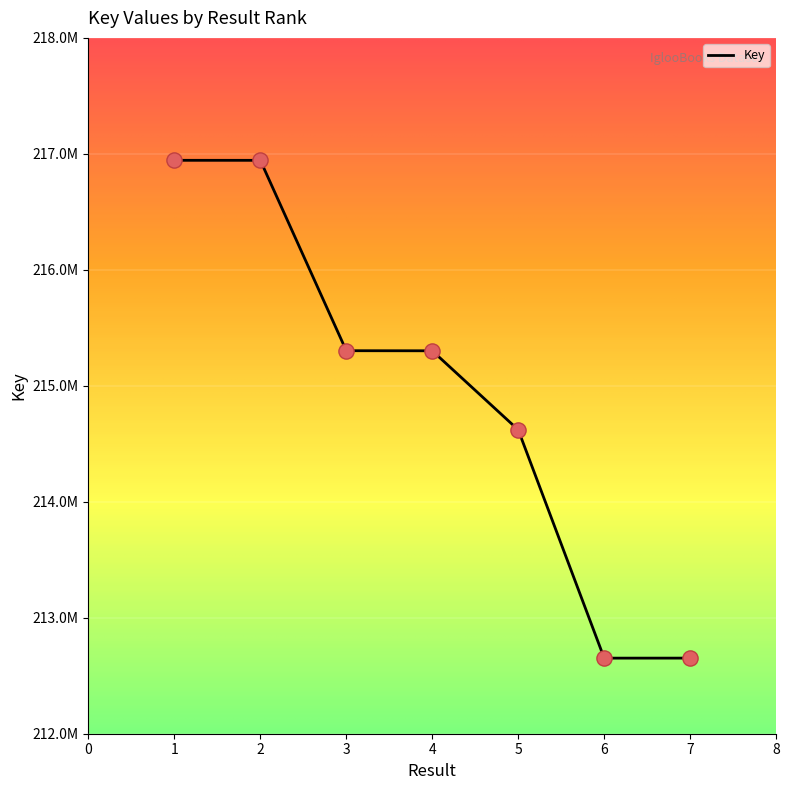

What is the change in value from 4 to 6?

-2650140